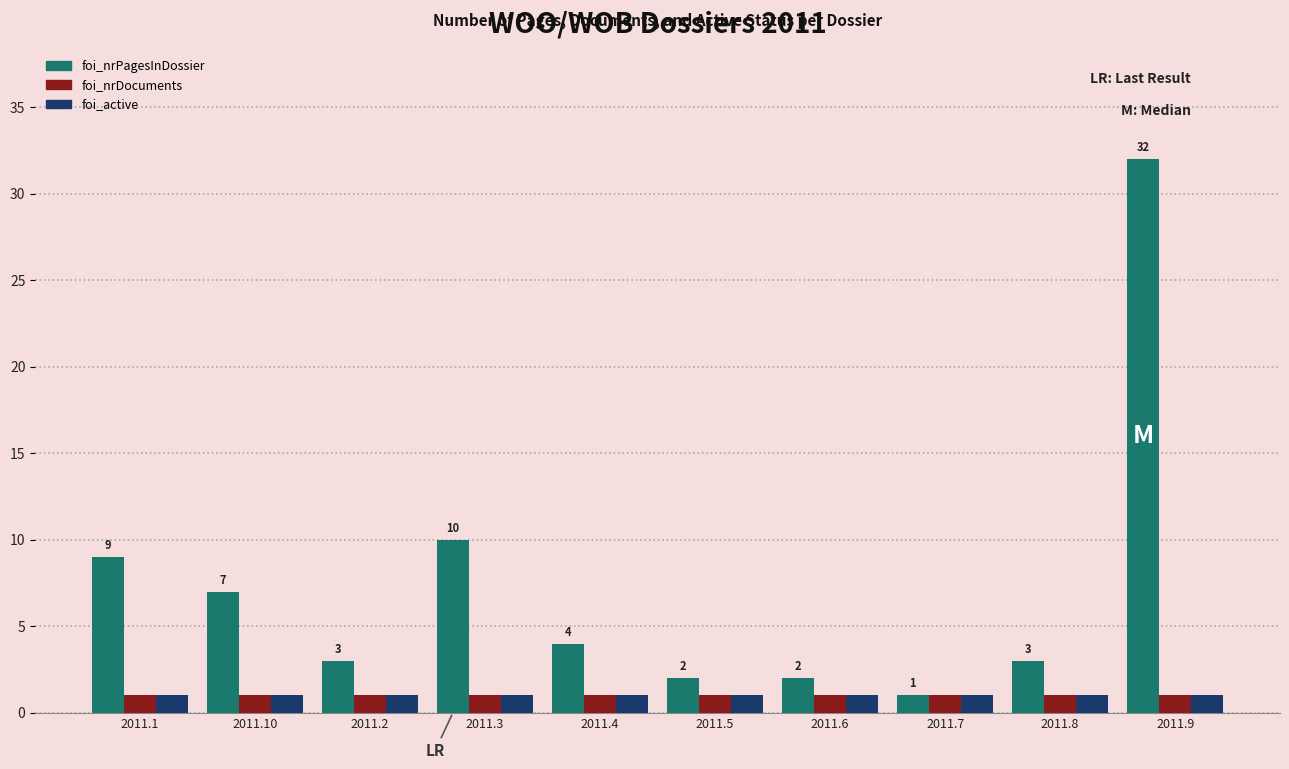

Reading right to left, transcribe all the data shown in this chart.

foi_nrPagesInDossier: 2011.9=32	2011.8=3	2011.7=1	2011.6=2	2011.5=2	2011.4=4	2011.3=10	2011.2=3	2011.10=7	2011.1=9
foi_nrDocuments: 2011.9=1	2011.8=1	2011.7=1	2011.6=1	2011.5=1	2011.4=1	2011.3=1	2011.2=1	2011.10=1	2011.1=1
foi_active: 2011.9=1	2011.8=1	2011.7=1	2011.6=1	2011.5=1	2011.4=1	2011.3=1	2011.2=1	2011.10=1	2011.1=1